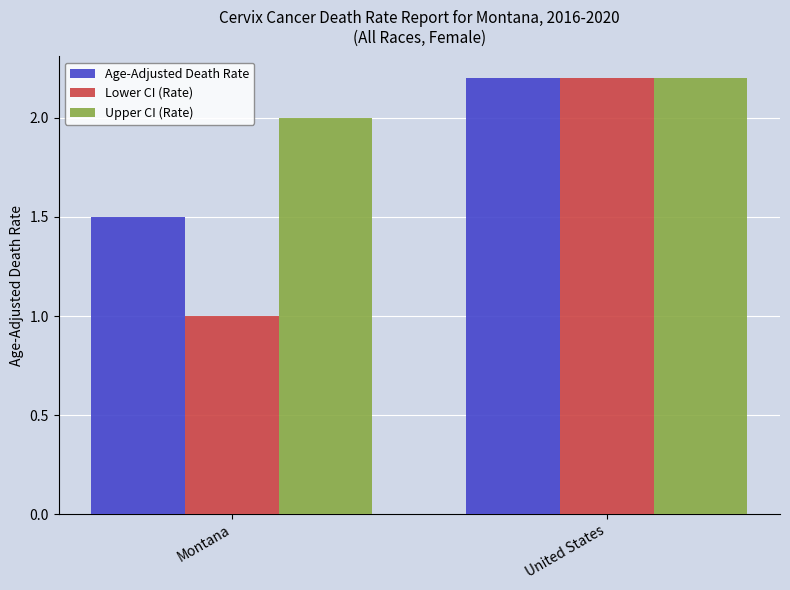

What is the difference between the Age-Adjusted Death Rate values at United States and Montana?

0.7